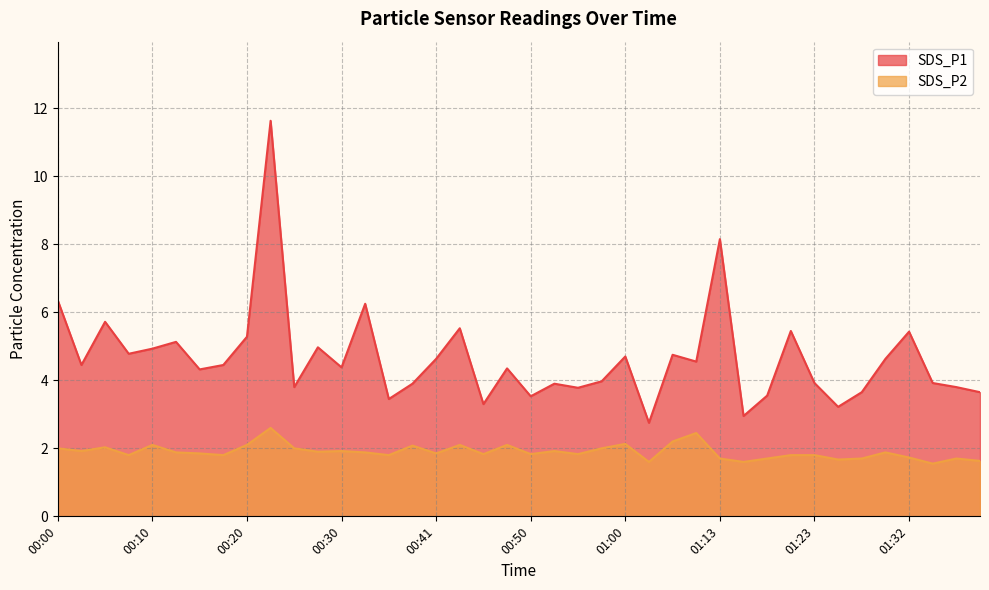

At 00:12, list the series in order from smallest to largest.

SDS_P2, SDS_P1